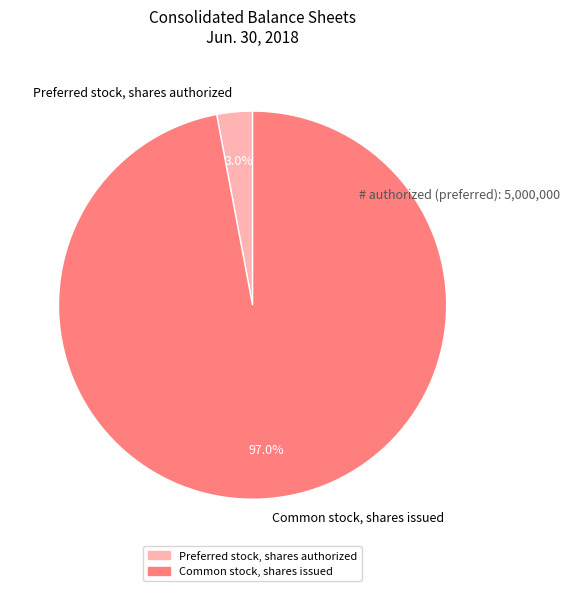

Between Preferred stock, shares authorized and Common stock, shares issued, which is larger?

Common stock, shares issued